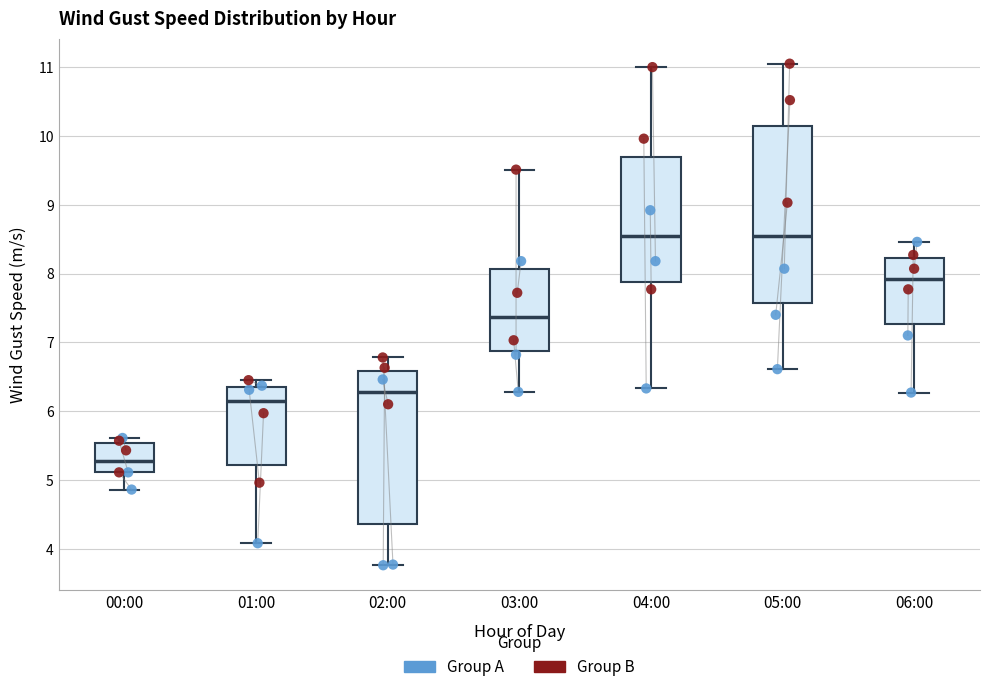

Reading left to right, transcribe this box plot: for each box, give where its median line is, the range the box spans, and where its two whiskers end, as read against the y-axis. The values are not printed on the chart, so give them approximately, as read against the axis.

00:00: median 5.3, box 5.1 to 5.5, whiskers 4.9 to 5.6
01:00: median 6.1, box 5.2 to 6.4, whiskers 4.1 to 6.5
02:00: median 6.3, box 4.4 to 6.6, whiskers 3.8 to 6.8
03:00: median 7.4, box 6.9 to 8.1, whiskers 6.3 to 9.5
04:00: median 8.6, box 7.9 to 9.7, whiskers 6.3 to 11.0
05:00: median 8.6, box 7.6 to 10.1, whiskers 6.6 to 11.1
06:00: median 7.9, box 7.3 to 8.2, whiskers 6.3 to 8.5